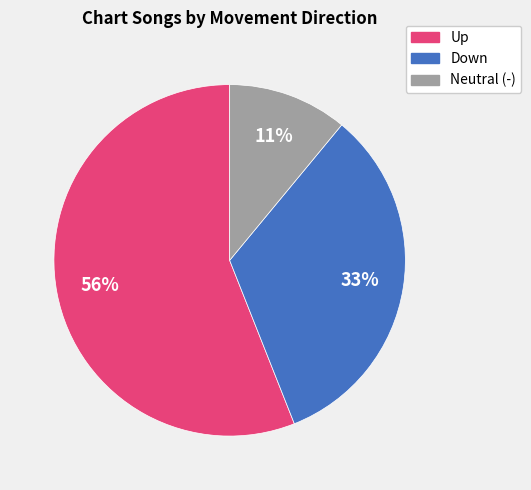

To the nearest percent, what is the difference between the largest and smallest slice percentages?

45%